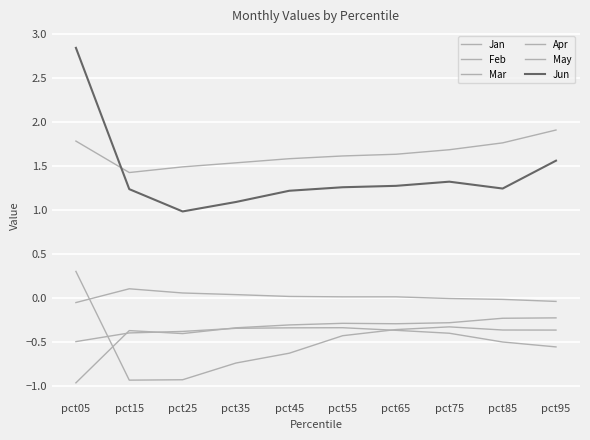

Which series has the largest total across all categories?

Apr